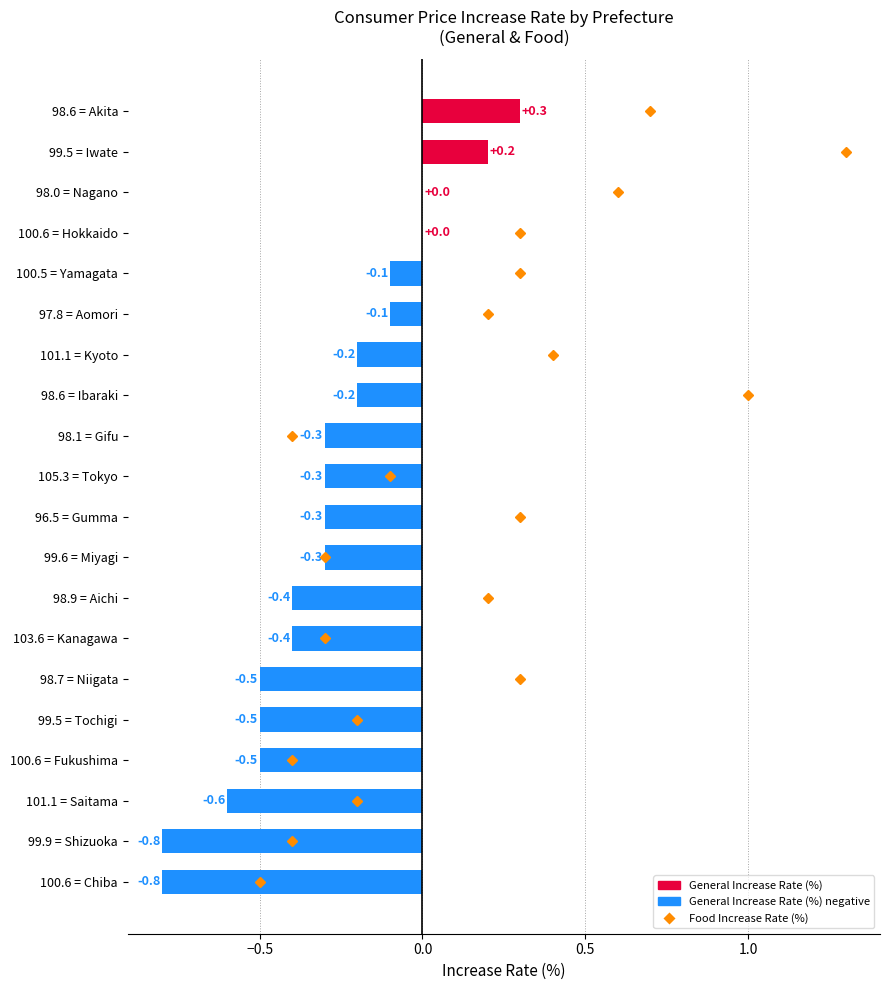

What is the change in value from 100.6 = Hokkaido to 98.6 = Akita?

+0.3